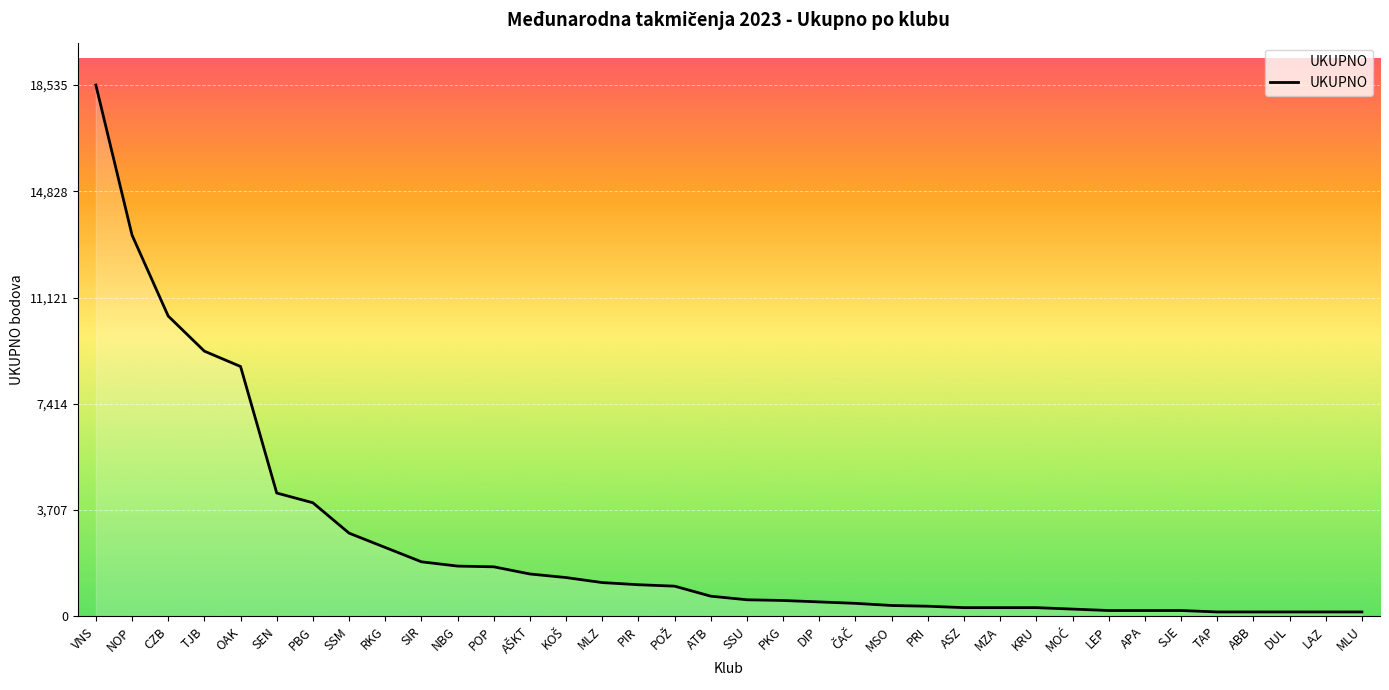

What is the greatest value displayed?

18535